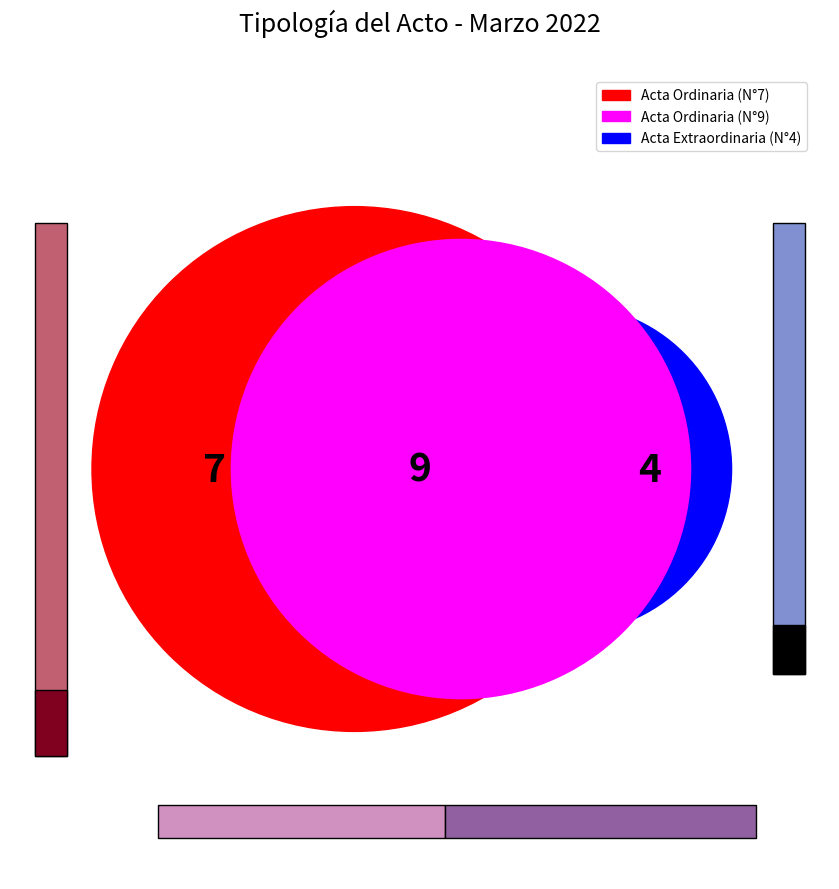

To the nearest percent, what is the difference between the largest and smallest slice percentages?

25%